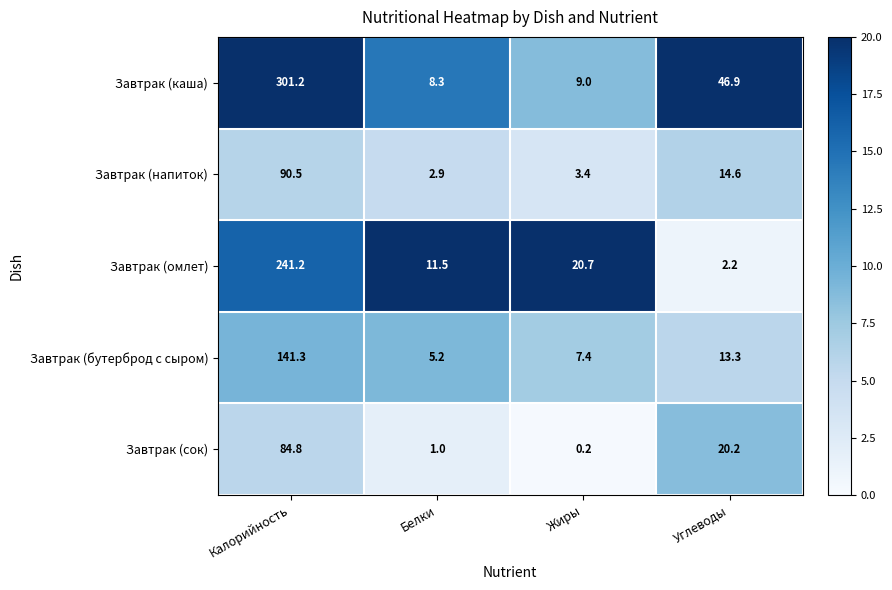

Rank the categories by Завтрак (бутерброд с сыром) value from highest to lowest.

Калорийность, Углеводы, Жиры, Белки